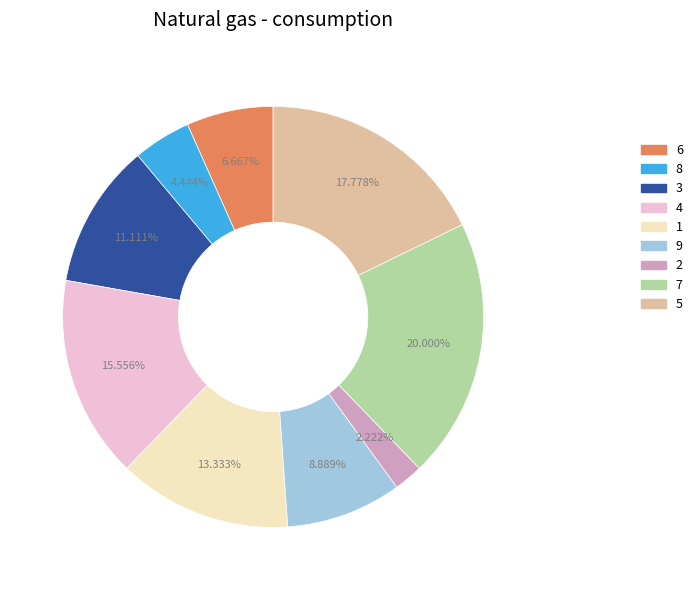

Between 5 and 4, which is larger?

5